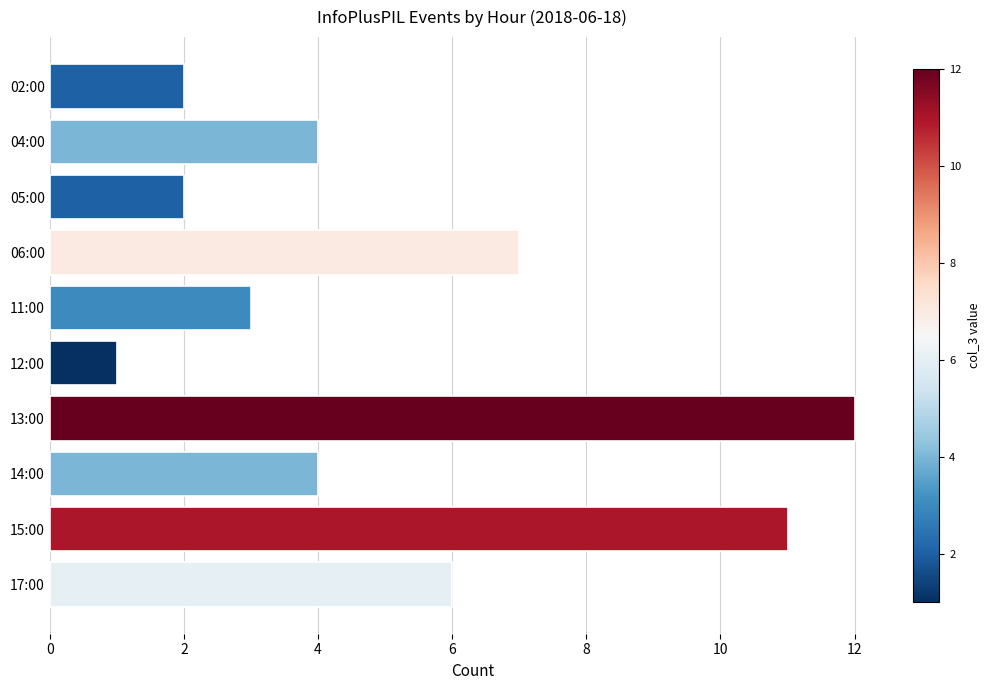

What is the change in value from 12:00 to 14:00?

+3